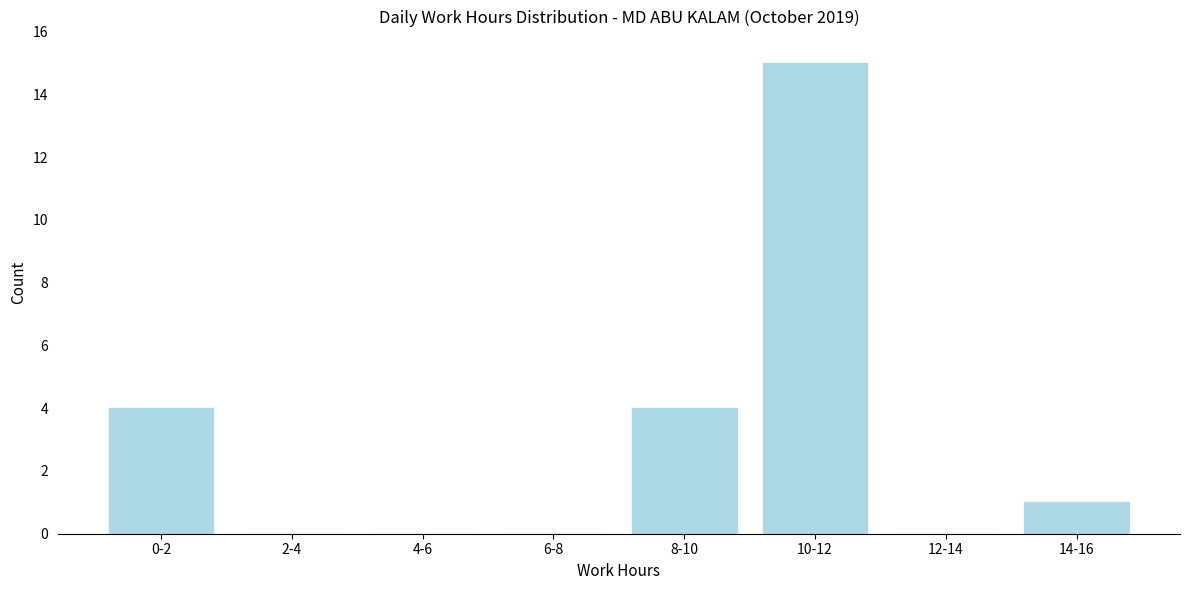

Reading left to right, extract all data points from this chart.

0-2=4	2-4=0	4-6=0	6-8=0	8-10=4	10-12=15	12-14=0	14-16=1